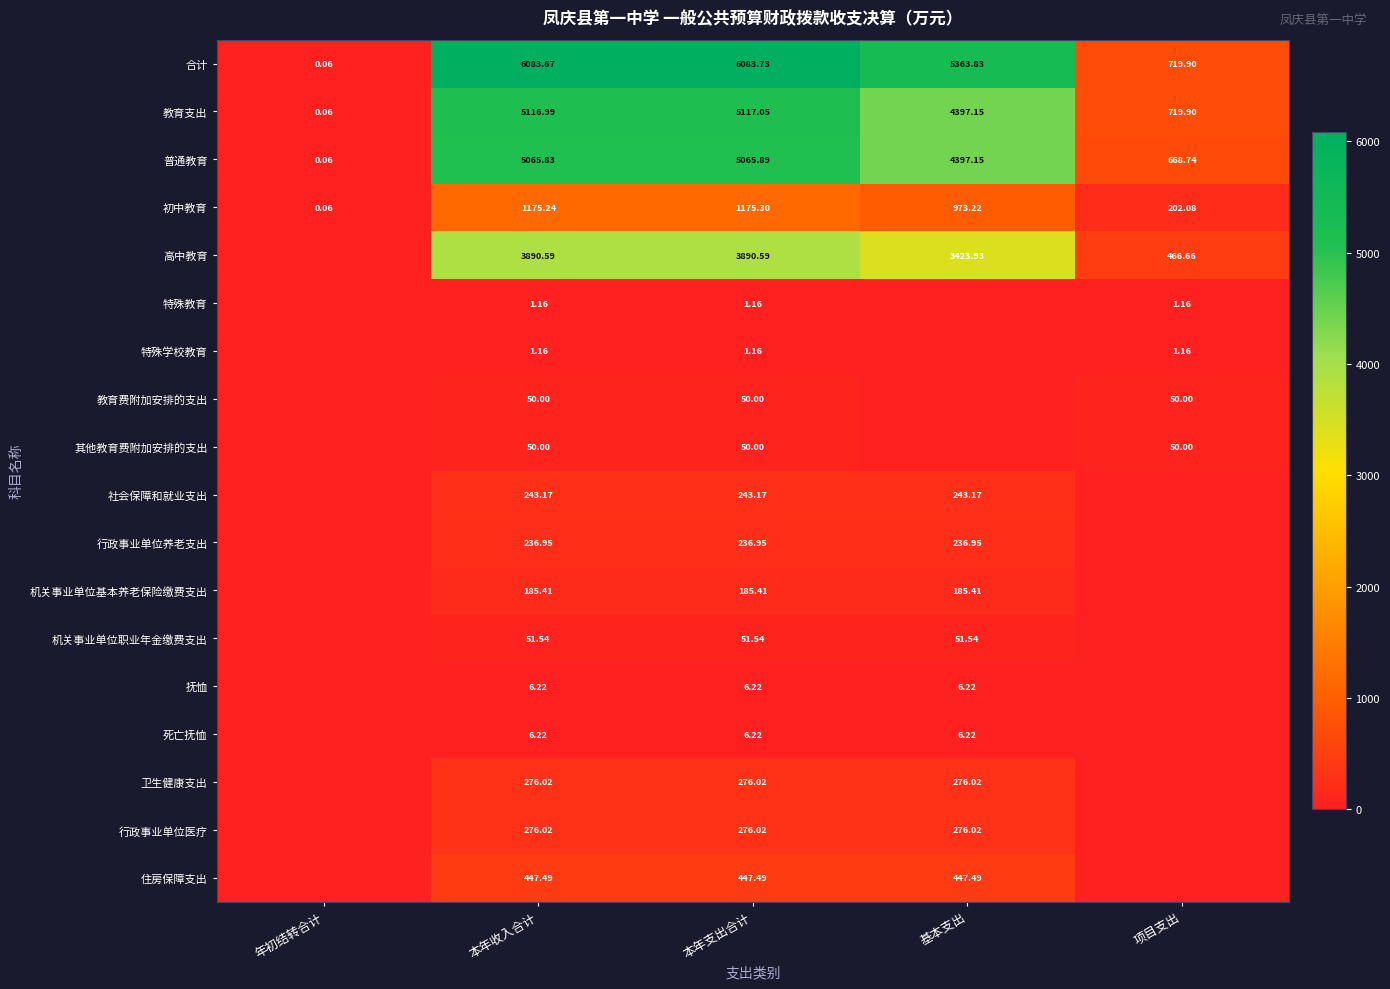

Rank the categories by 教育支出 value from highest to lowest.

本年支出合计, 本年收入合计, 基本支出, 项目支出, 年初结转合计